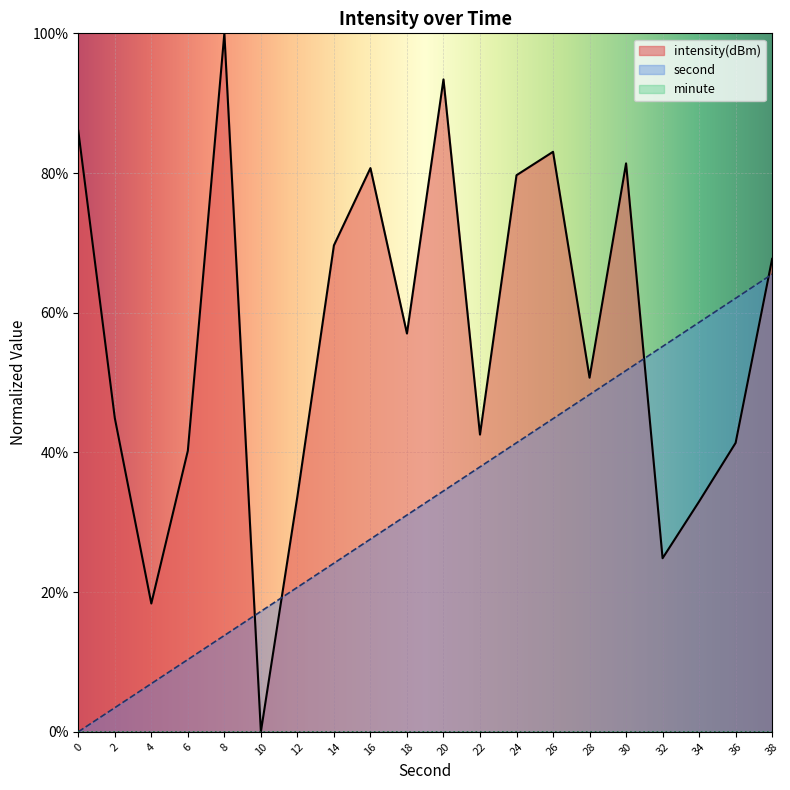

What is the sum of all second values?

655.2